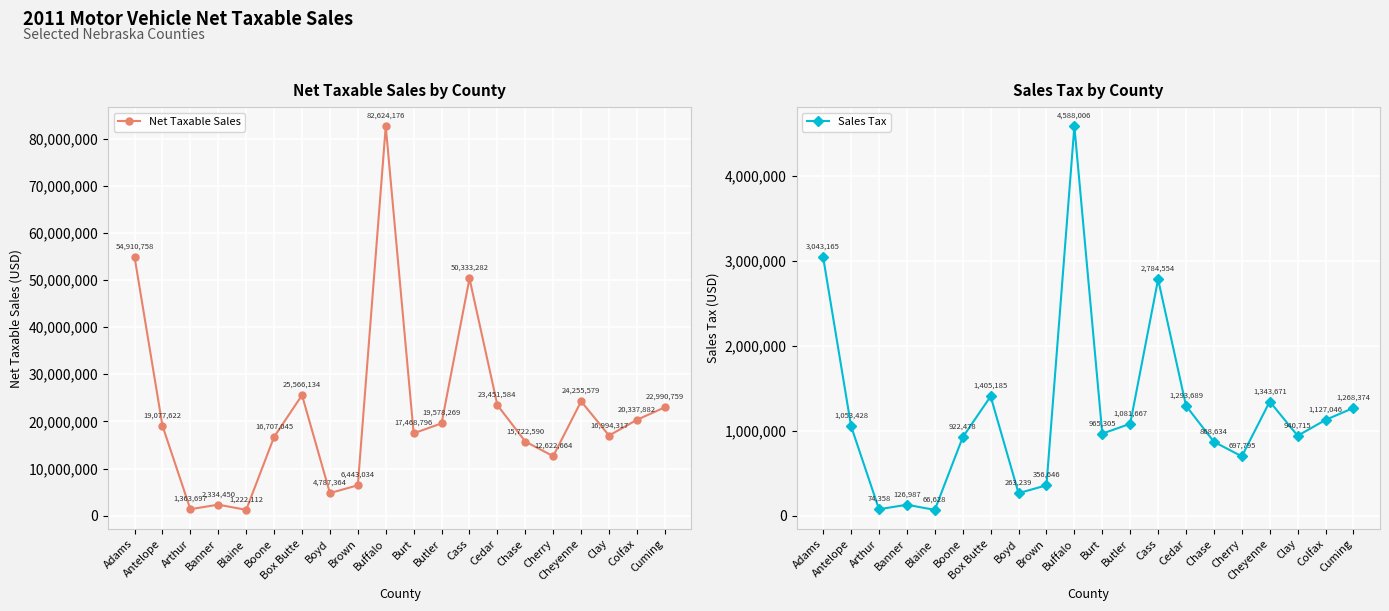

What is the difference between the second highest and second lowest values in the Sales Tax series?

2968807.2